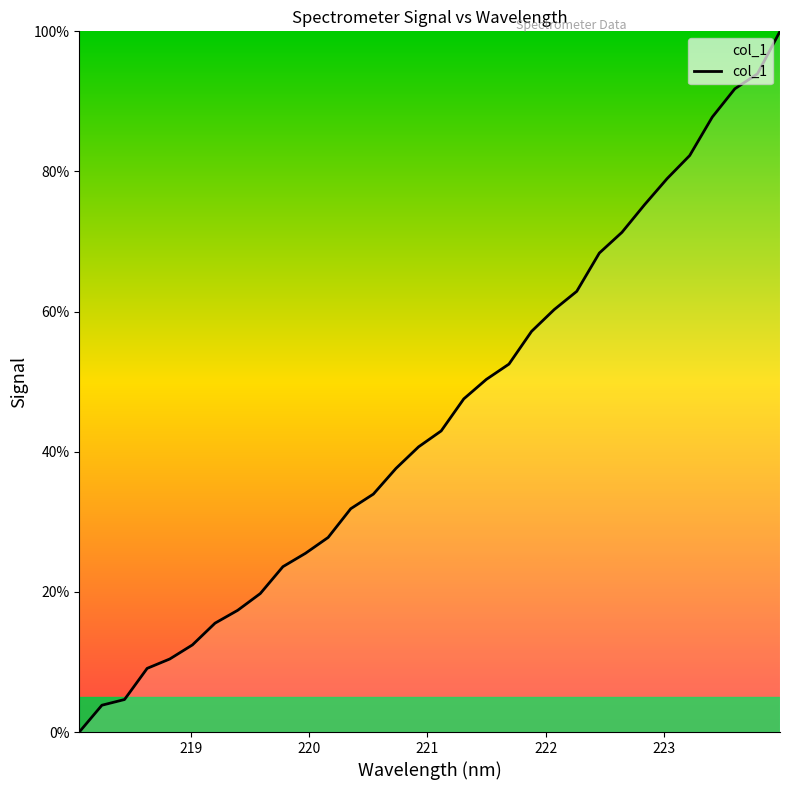

What is the maximum value shown in the chart?

100.0